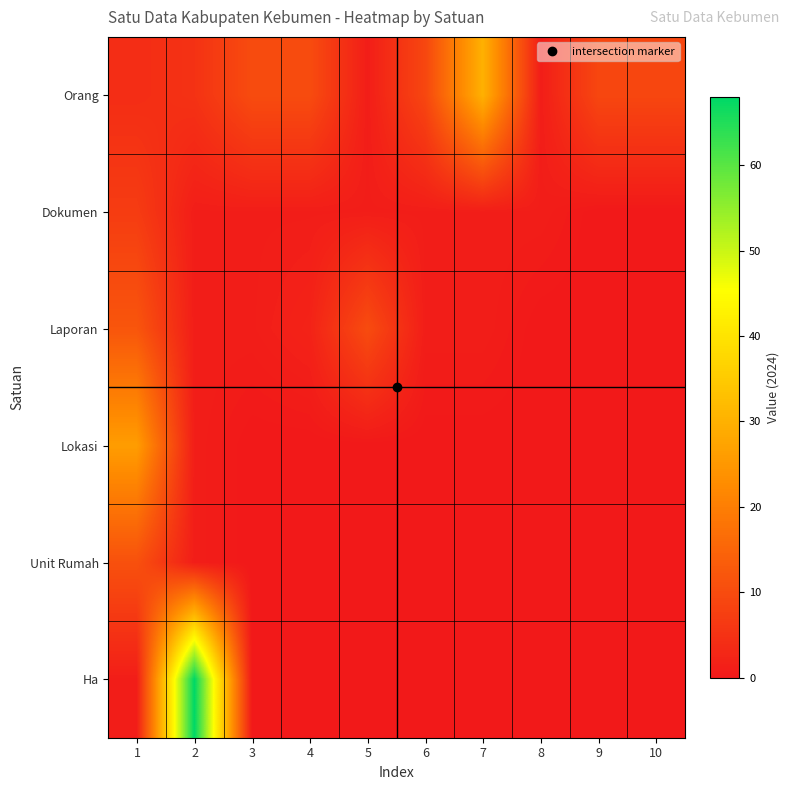

Which has a higher value, 8 or 6?

6